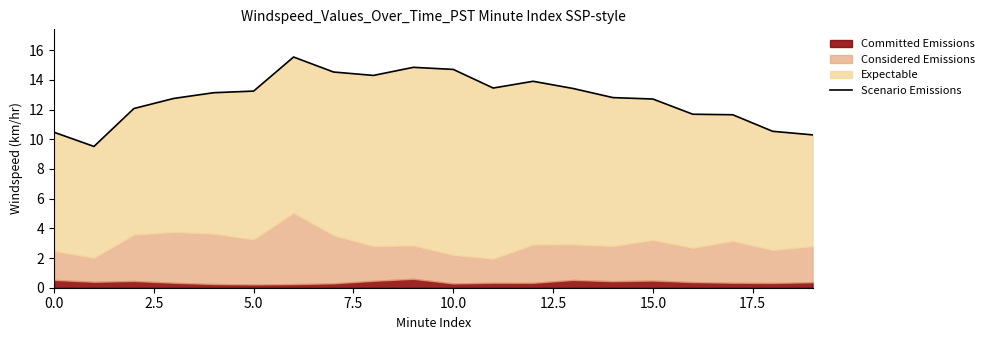

Reading right to left, extract all data points from this chart.

10.3	10.5	11.7	11.7	12.7	12.8	13.4	13.9	13.5	14.7	14.8	14.3	14.5	15.5	13.2	13.1	12.8	12.1	9.5	10.5